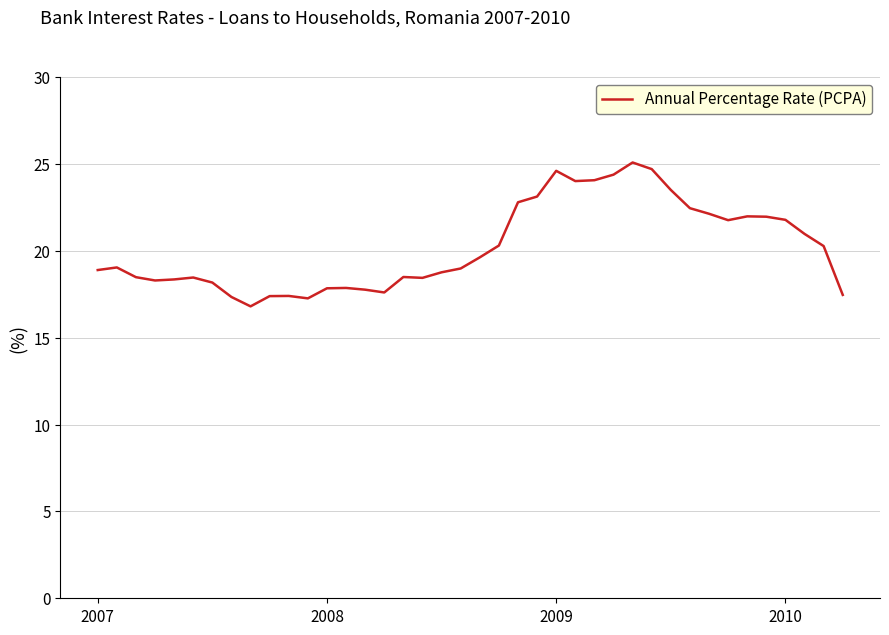

What is the maximum value shown in the chart?

25.1